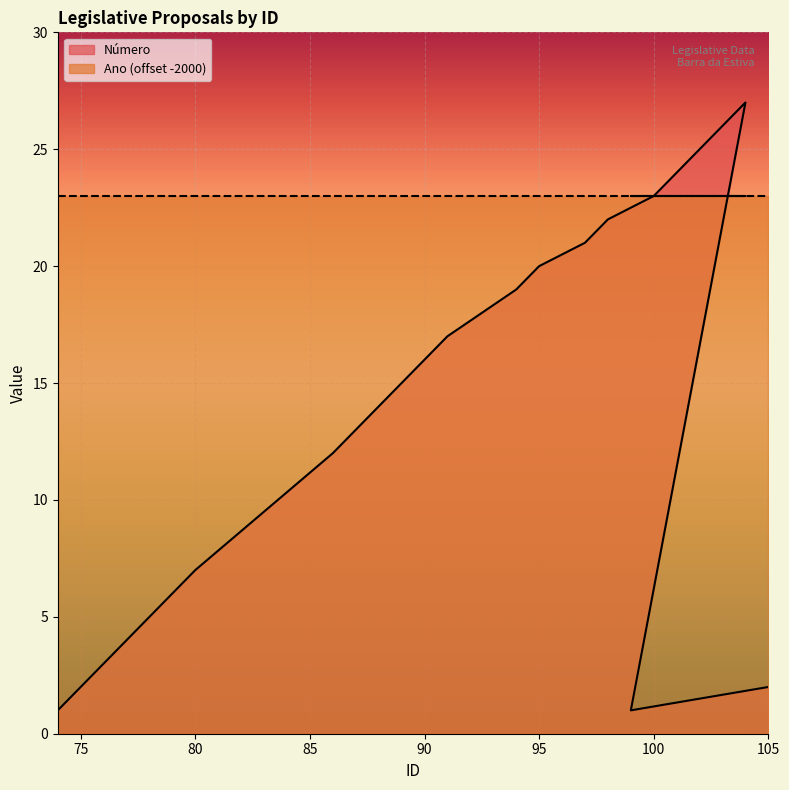

What is the difference between the maximum and minimum values?

26